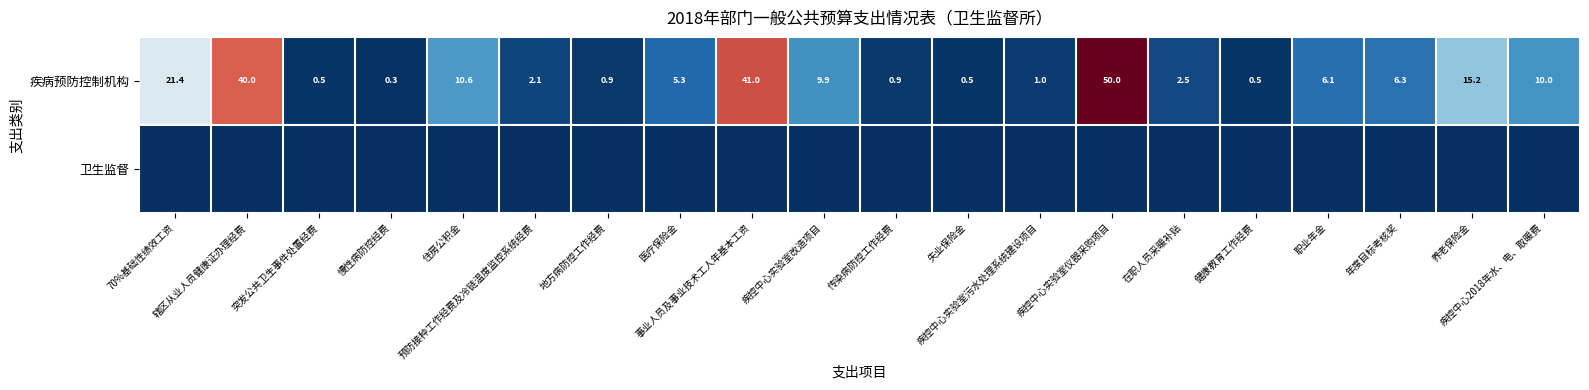

What is the sum of all 疾病预防控制机构 values?

225.0